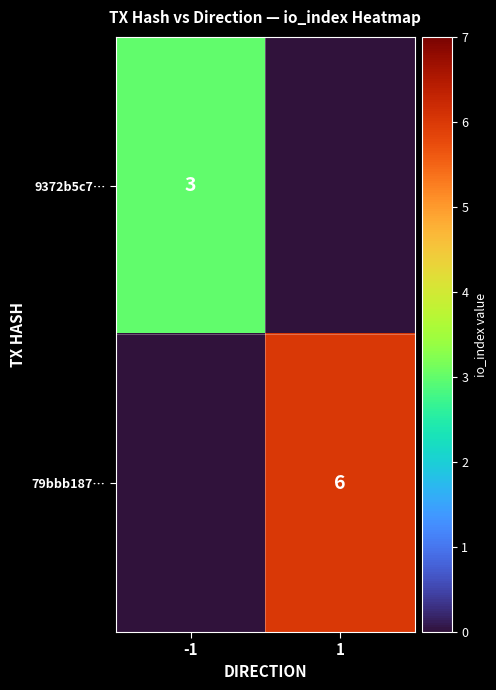

True or false: 79bbb187… has a value of 0 at -1.

True